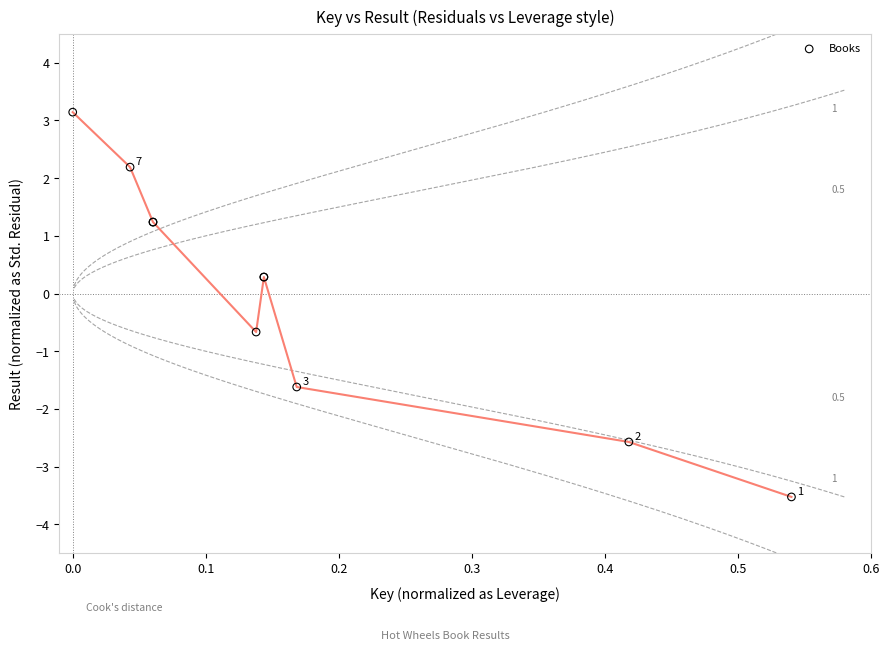

What Y value in the scatter plot is closest to 0?

0.3